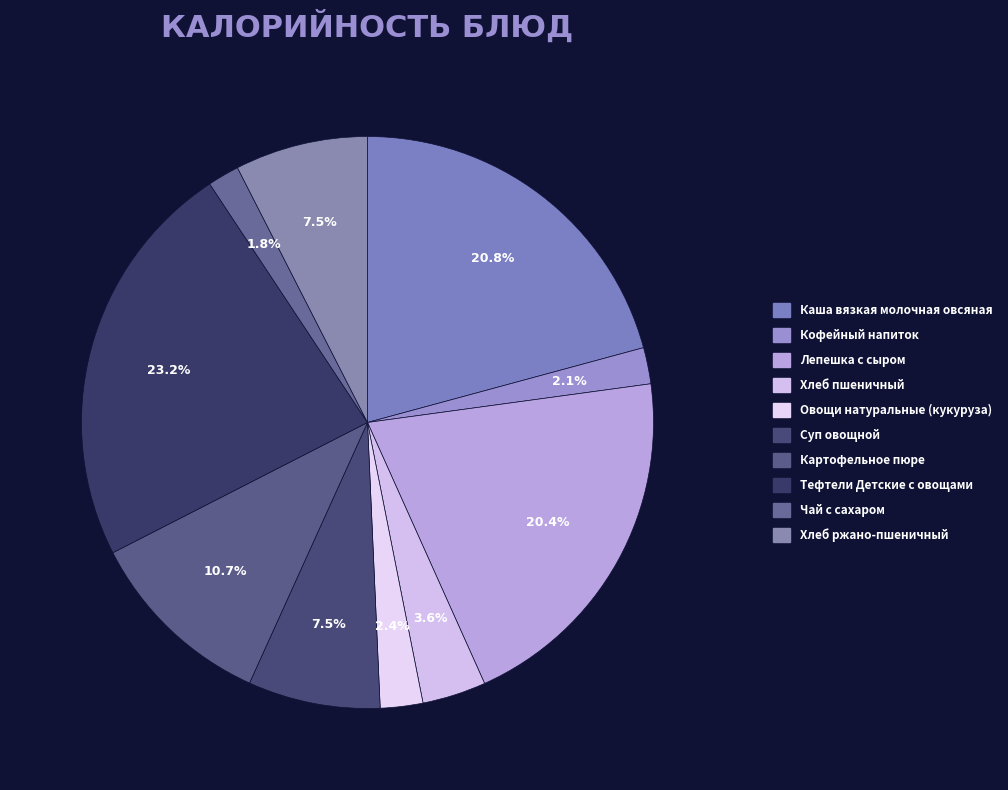

What is the total percentage of Хлеб пшеничный and Чай с сахаром?

5.4%